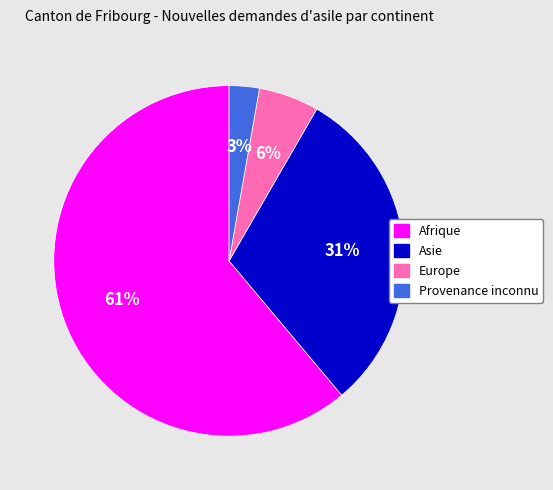

Does any single category account for the majority?

Yes